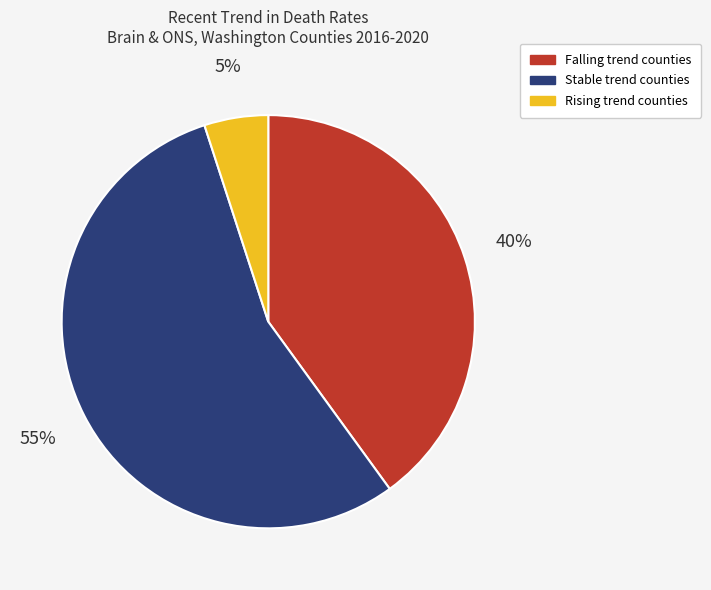

Does any single category account for the majority?

Yes